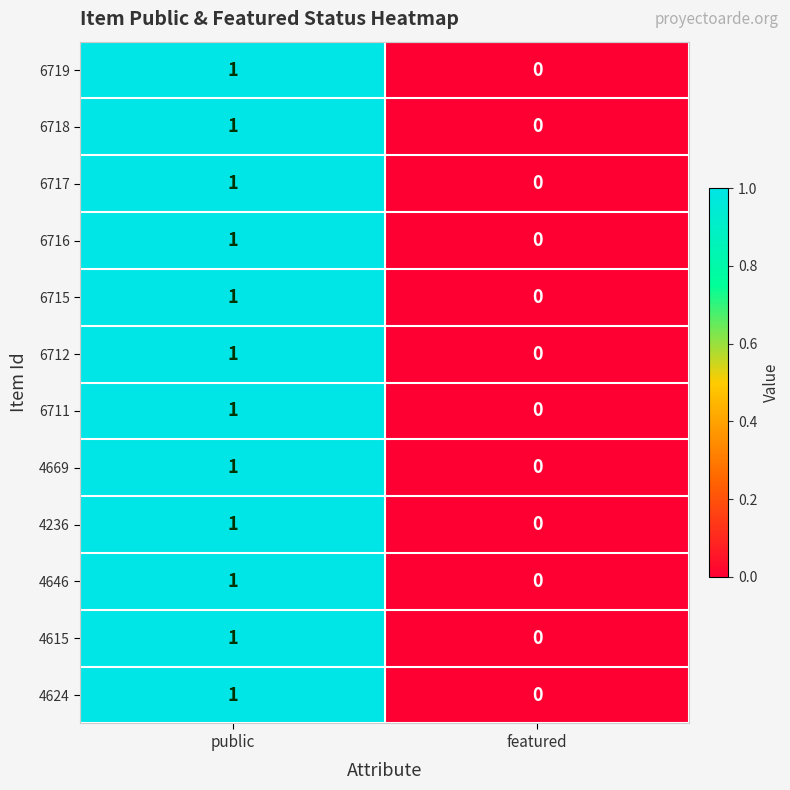

How many data points does each series have?

2